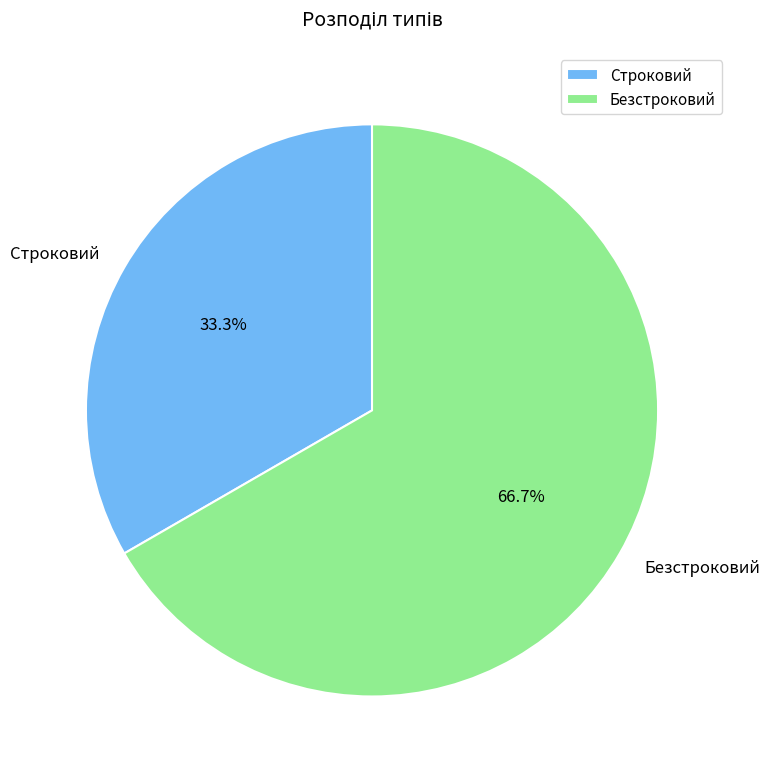

To the nearest percent, what is the difference between the largest and smallest slice percentages?

33%